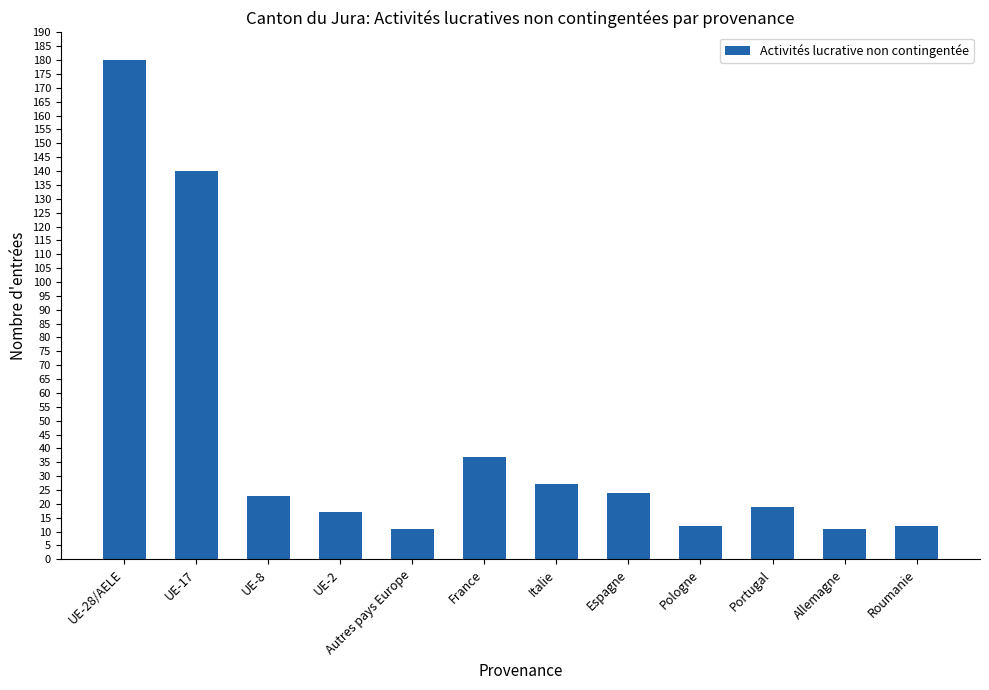

Reading left to right, list all the values displayed in this chart.

UE-28/AELE=180	UE-17=140	UE-8=23	UE-2=17	Autres pays Europe=11	France=37	Italie=27	Espagne=24	Pologne=12	Portugal=19	Allemagne=11	Roumanie=12